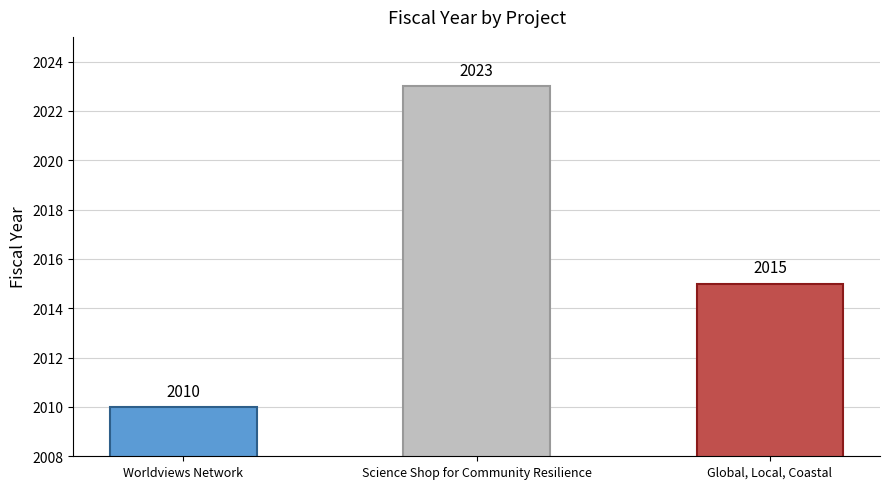

At which category does the chart reach its minimum across all series?

Worldviews Network